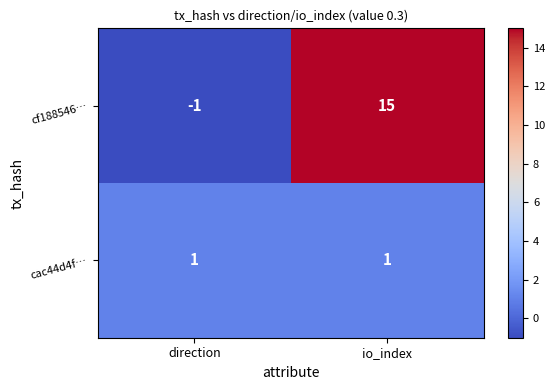

Rank the series at direction from lowest to highest value.

cf188546…, cac44d4f…